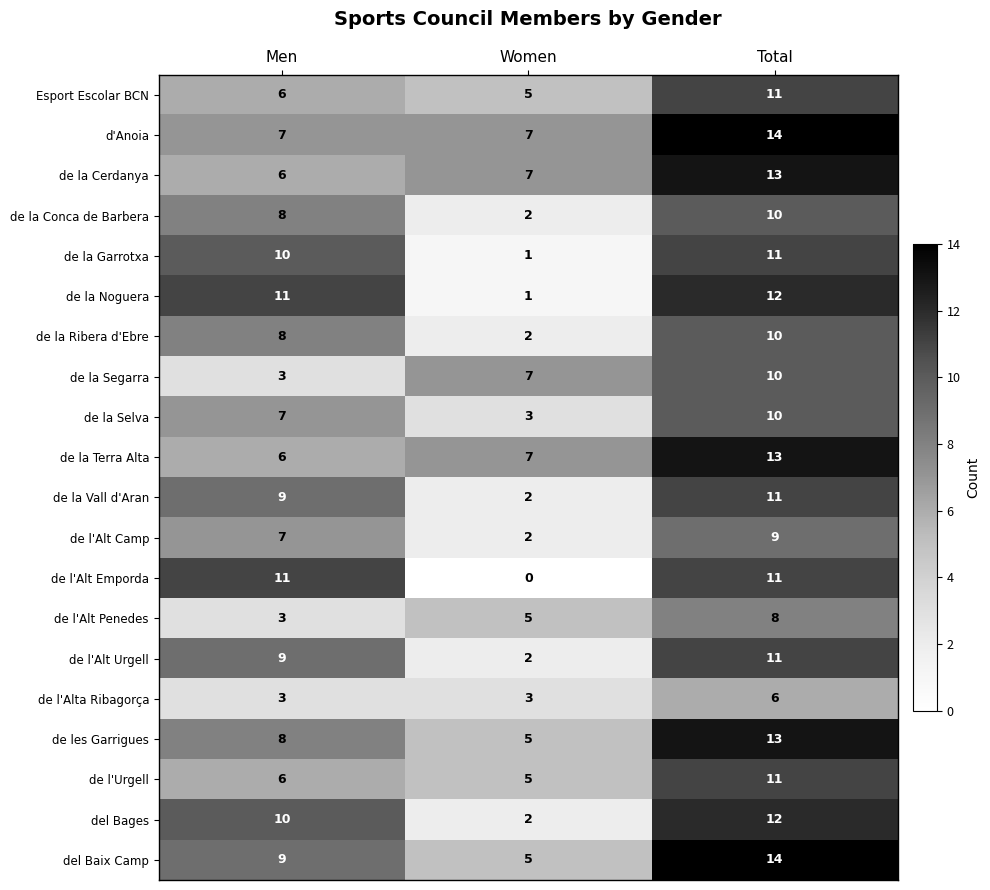

Rank the categories by de la Selva value from lowest to highest.

Women, Men, Total